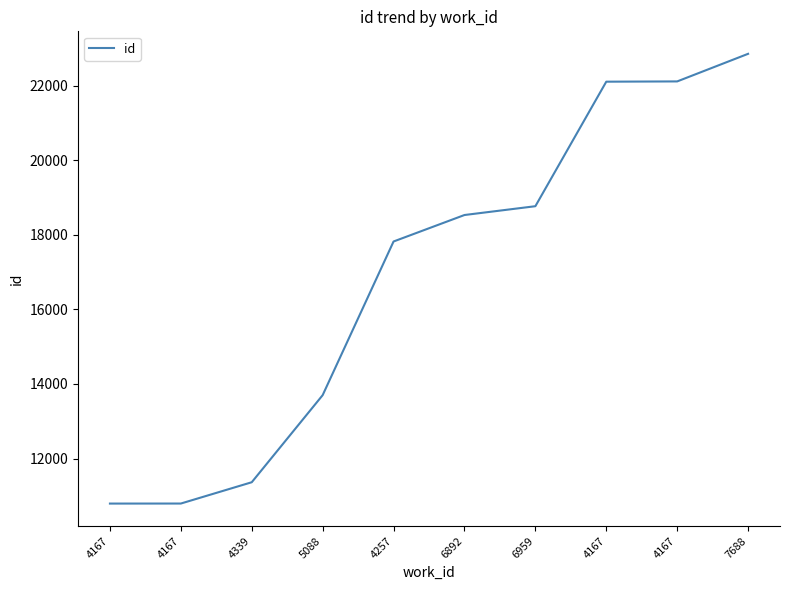

Does the chart have visible grid lines?

No